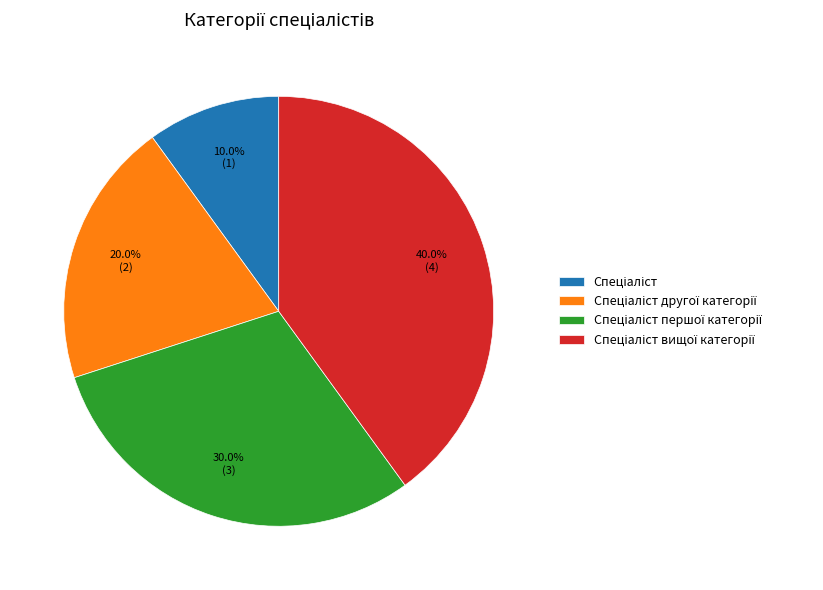

Is there any slice that represents more than half of the pie?

No